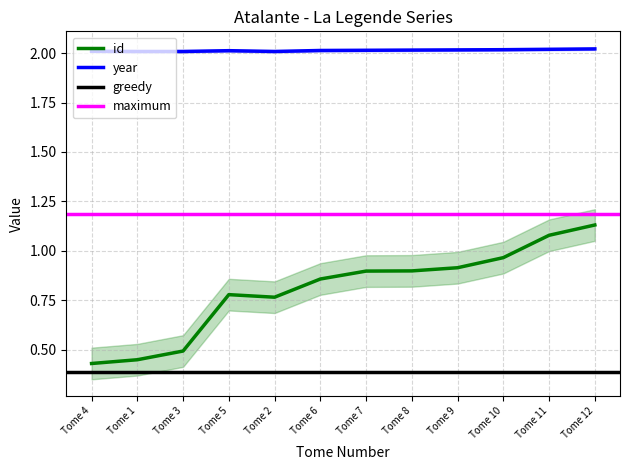

Count the year values in the range 2 to 3.

12